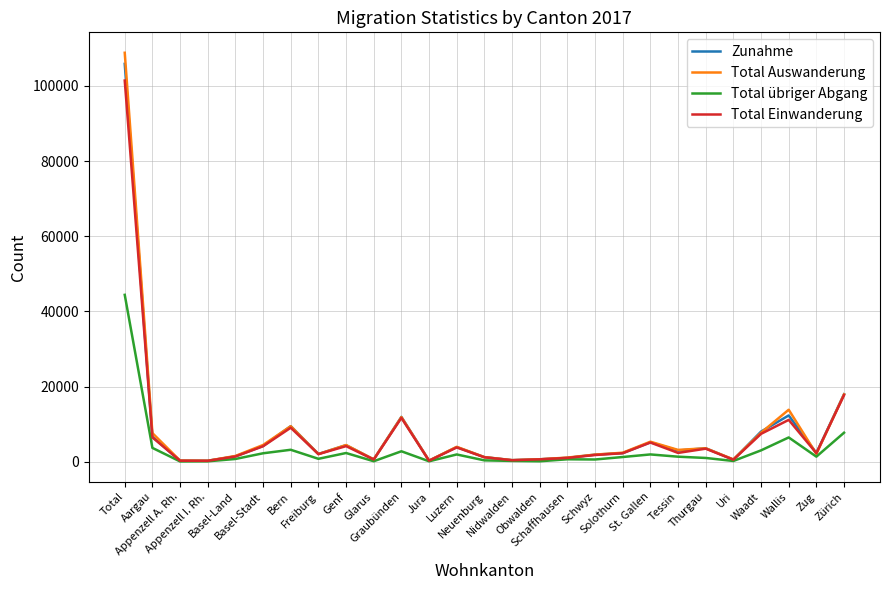

The Total Auswanderung series shows 1193 at Thurgau. True or false?

False